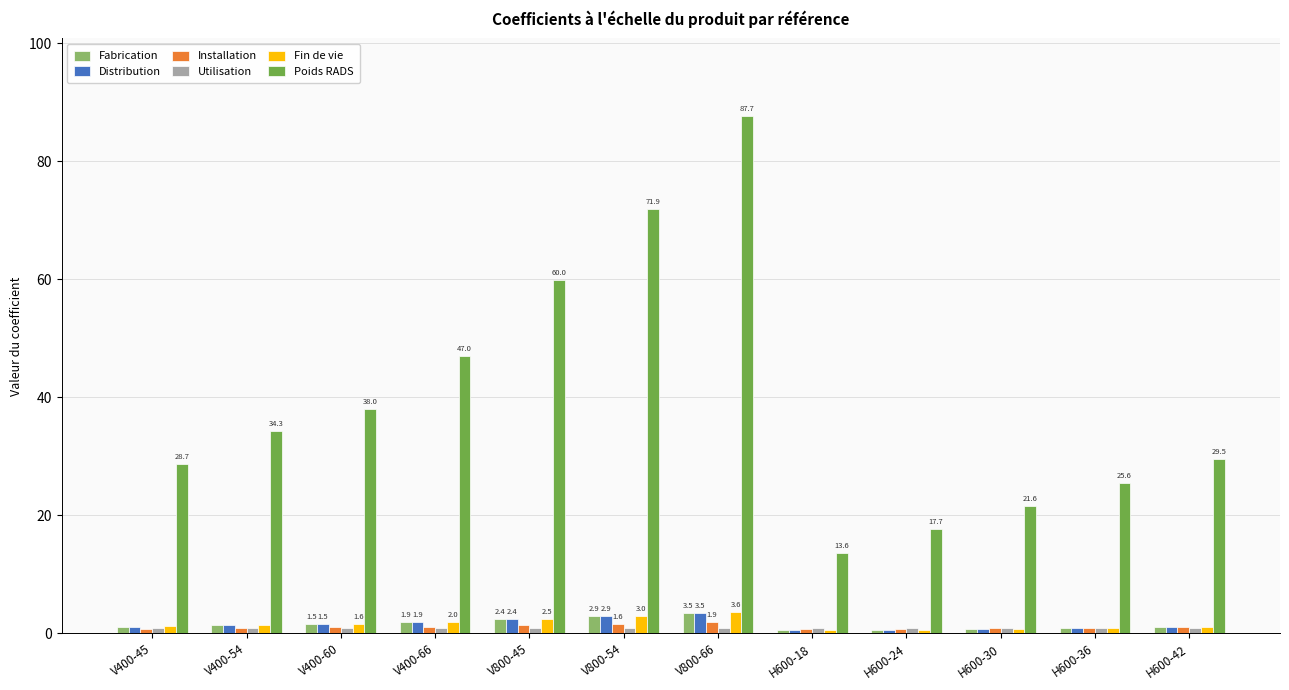

How many data points does each series have?

12